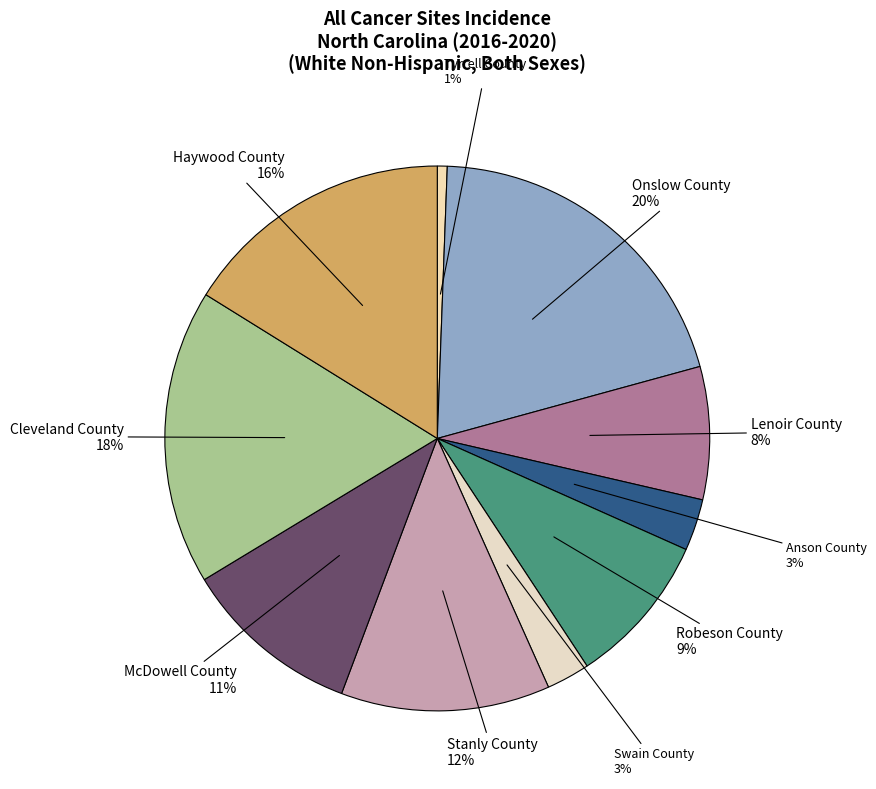

Approximately how many times larger is the value at Anson County compared to Robeson County?

0.3